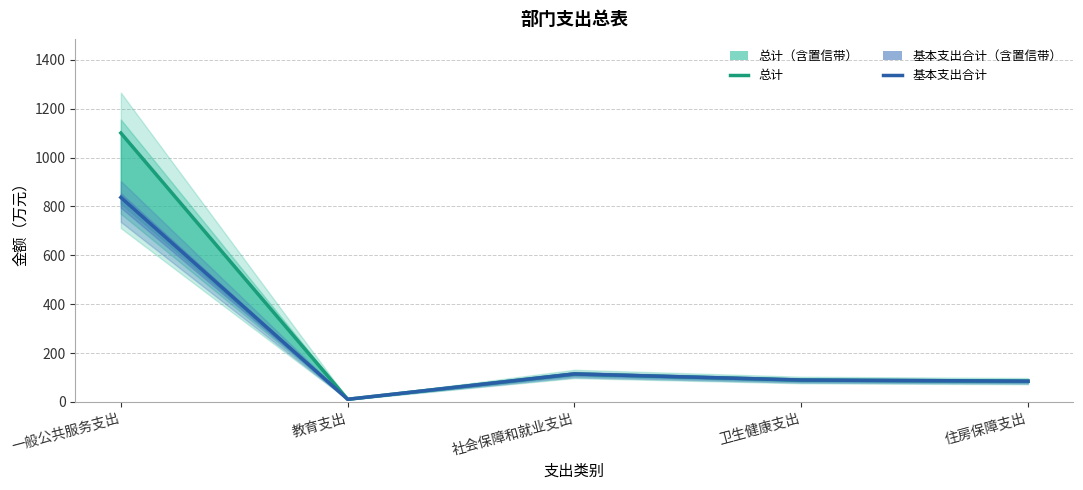

The 基本支出合计 series shows 54.3 at 社会保障和就业支出. True or false?

False